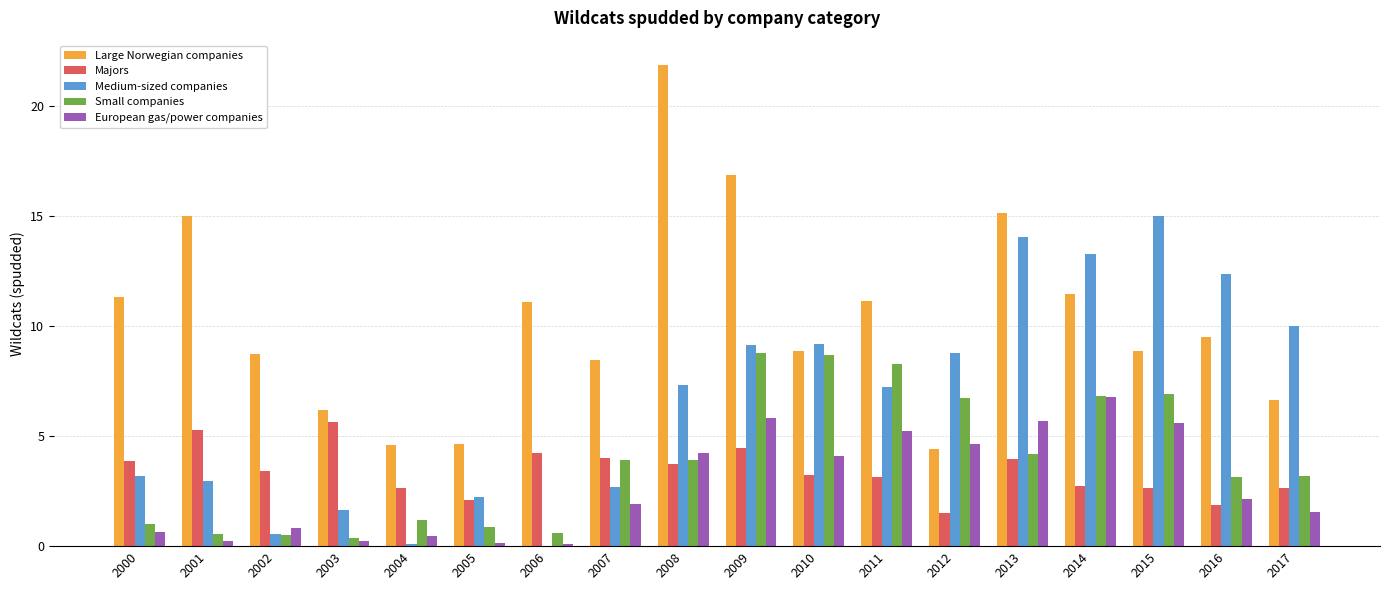

How many distinct data groups are displayed?

5